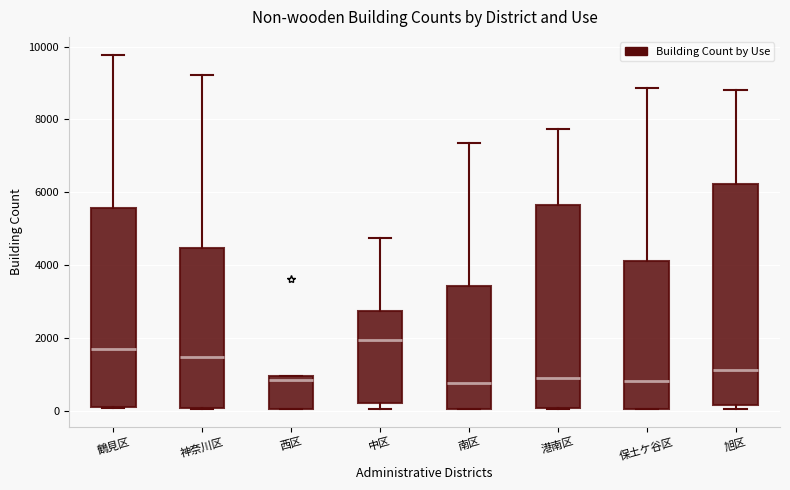

Reading left to right, read every box against the y-axis: the position of its median line, the range the box covers, and the ends of its whiskers. The values are not printed on the chart, so give them approximately, as read against the axis.

鶴見区: median 1800, box 200 to 5600, whiskers 0 to 9800
神奈川区: median 1400, box 0 to 4400, whiskers 0 to 9200
西区: median 800, box 0 to 1000, whiskers 0 to 1000
中区: median 2000, box 200 to 2800, whiskers 0 to 4800
南区: median 800, box 0 to 3400, whiskers 0 to 7400
港南区: median 800, box 0 to 5600, whiskers 0 to 7800
保土ケ谷区: median 800, box 0 to 4200, whiskers 0 to 8800
旭区: median 1200, box 200 to 6200, whiskers 0 to 8800